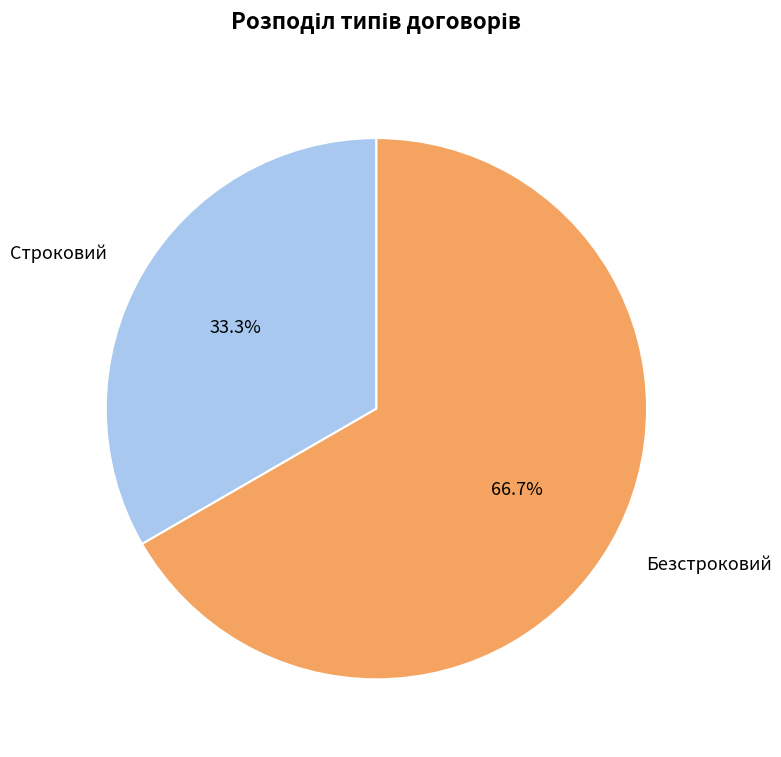

How many slices are in this pie chart?

2